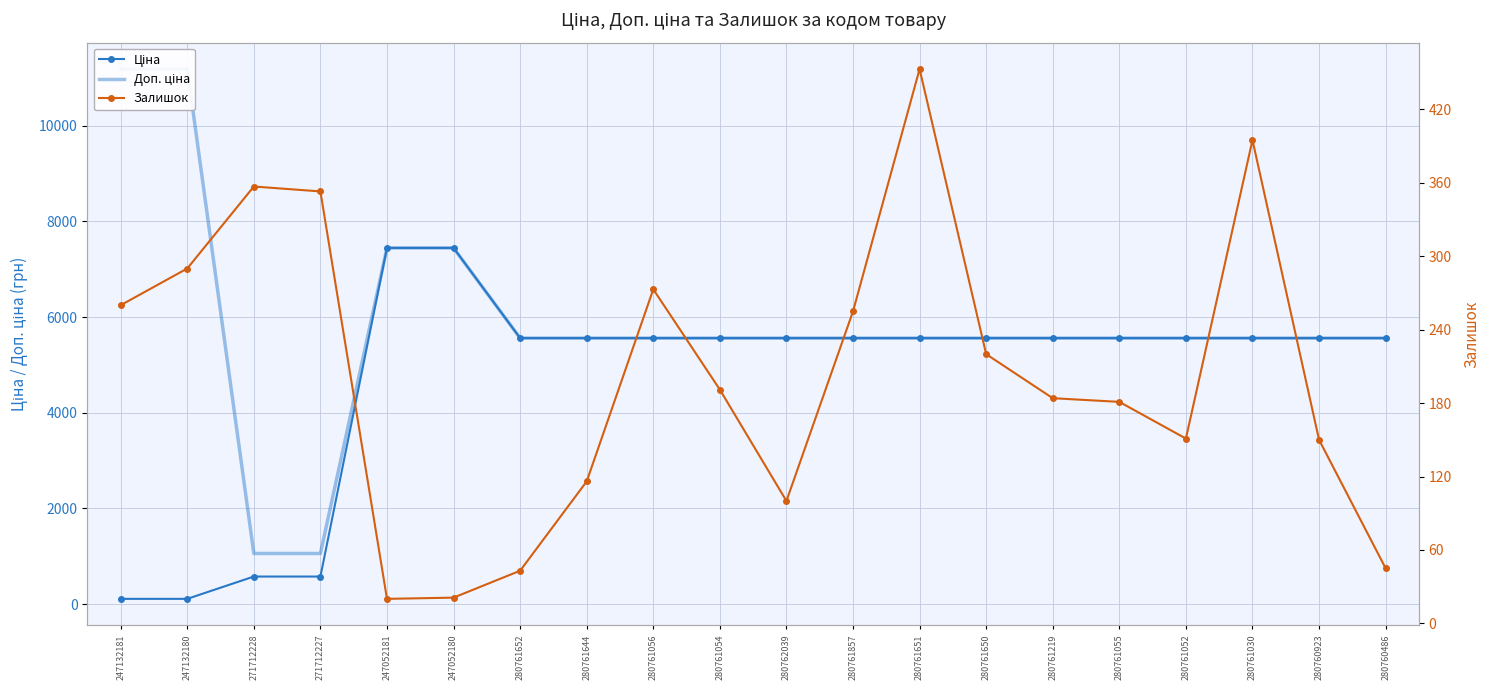

What position from the left is 280761650?

14